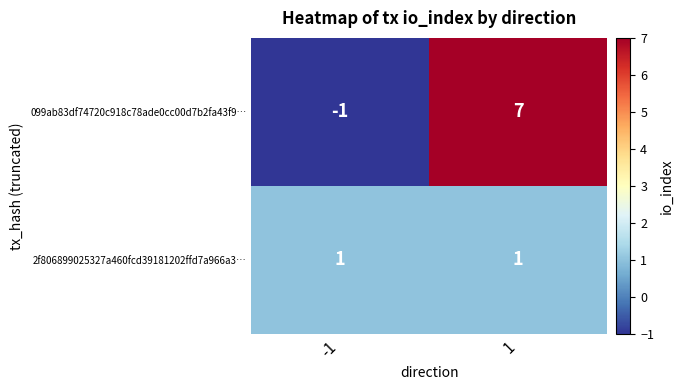

What is the sum of the 099ab83df74720c918c78ade0cc00d7b2fa43f9… values at -1 and 1?

6